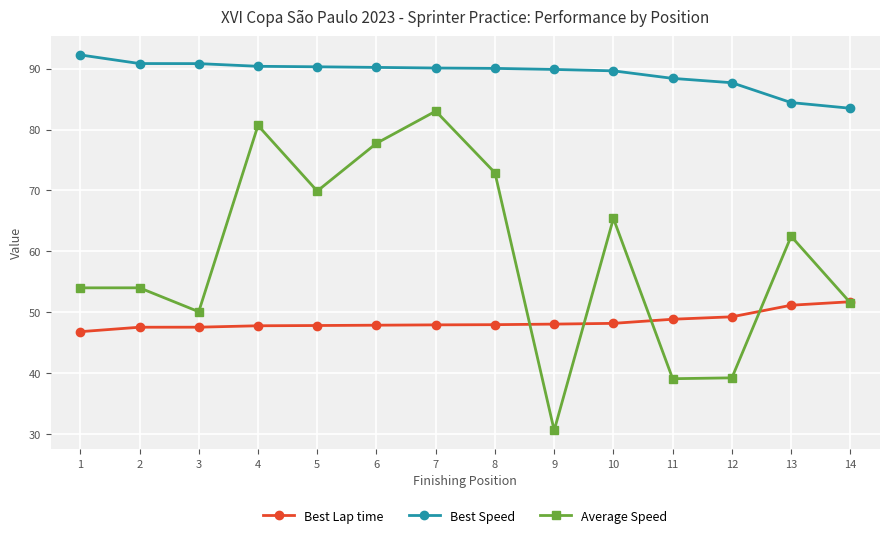

What is the total value across all series at 5?

208.0